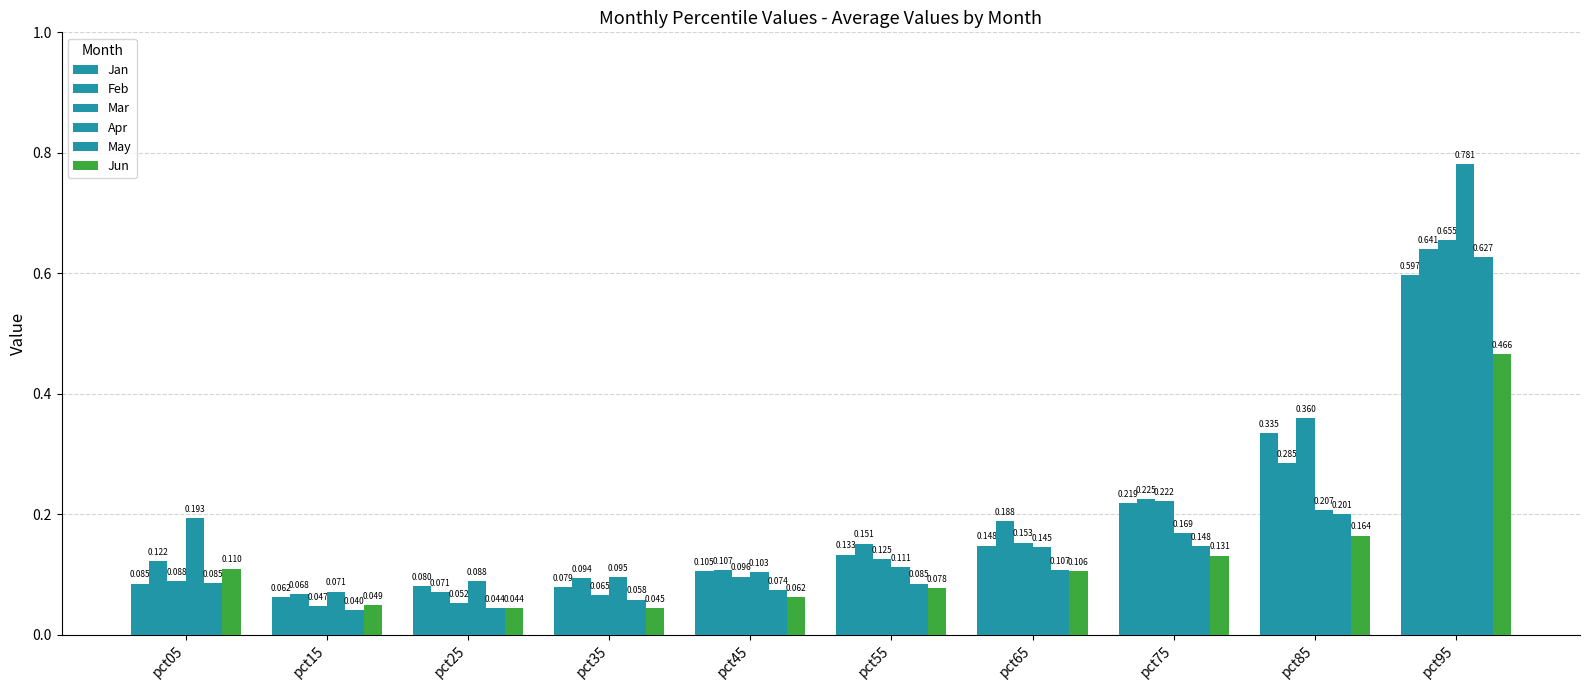

The Jun series shows 0.0 at pct35. True or false?

True